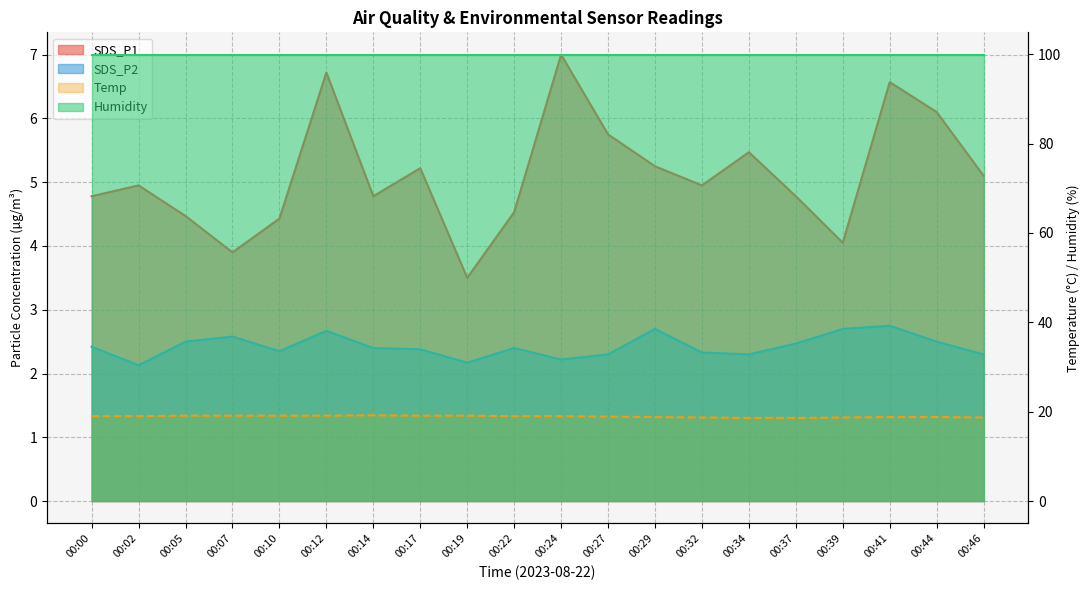

At which label does SDS_P2 reach its minimum?

00:02